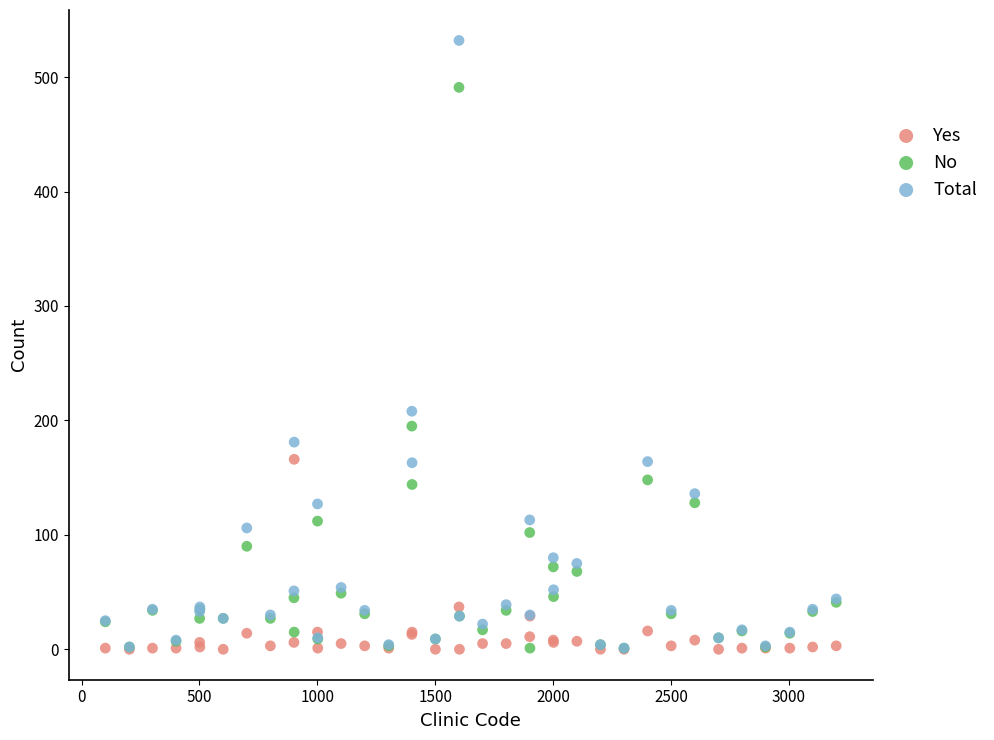

What are all the series names shown in the legend?

Yes, No, Total